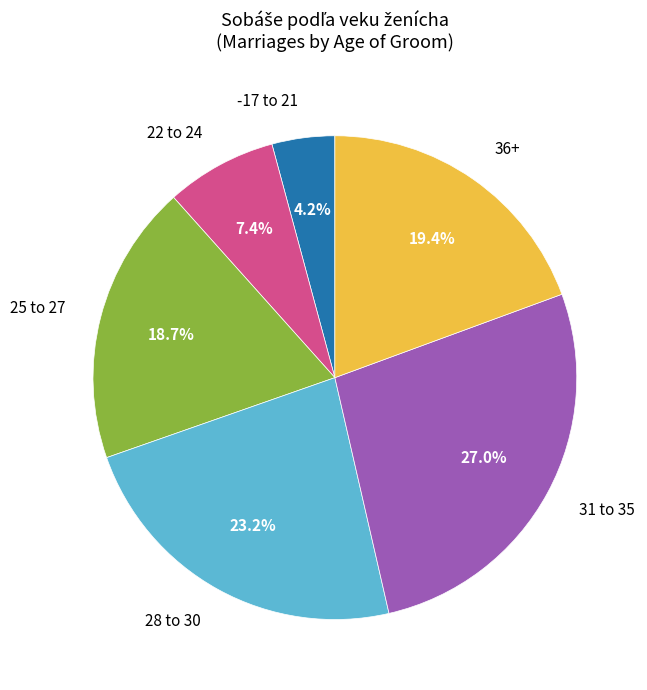

Which has a higher value, 28 to 30 or -17 to 21?

28 to 30